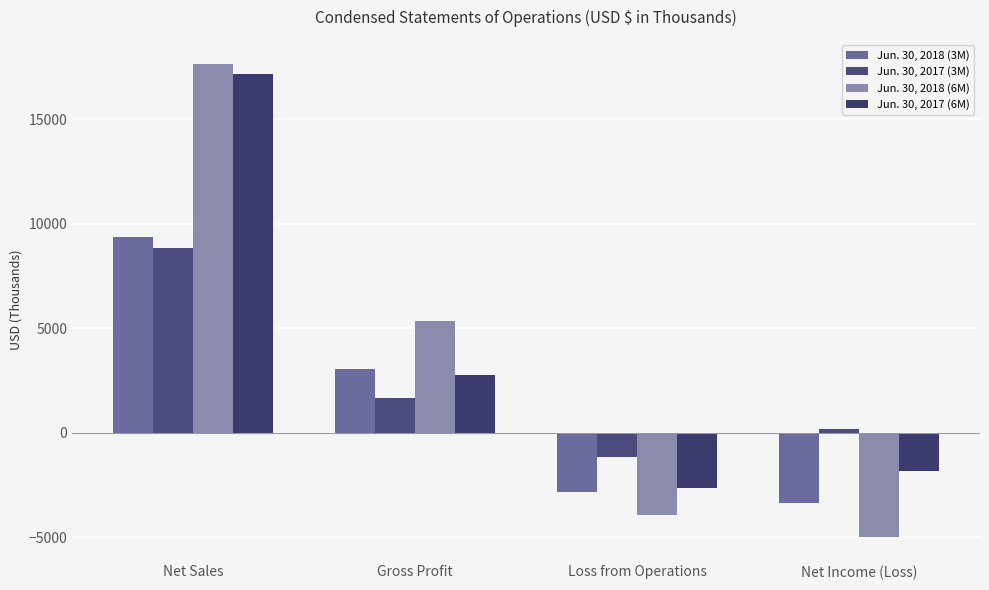

At how many categories does at least one series exceed 1647?

2